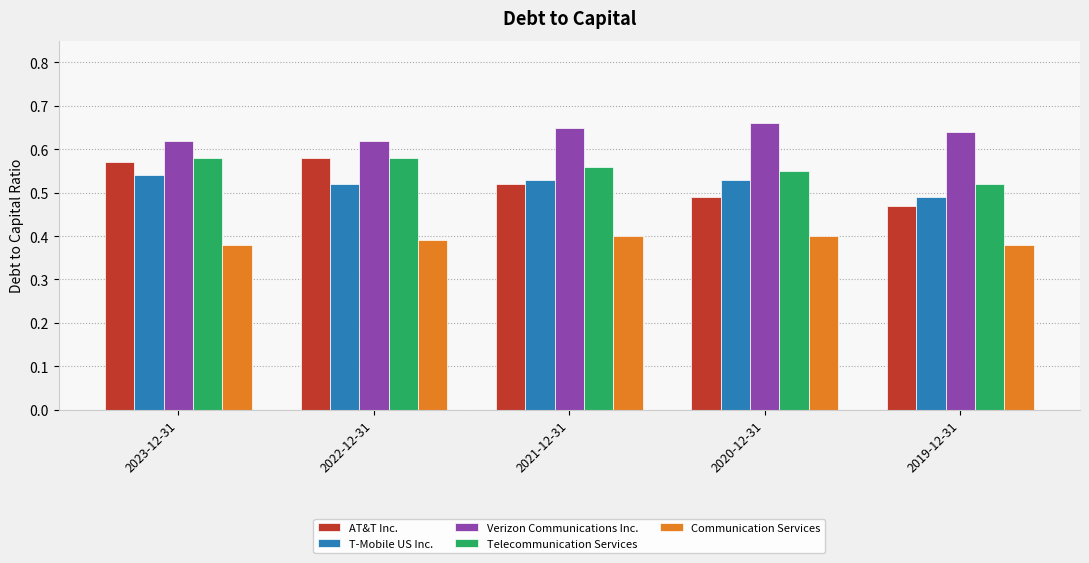

Does the chart contain stacked bars?

No